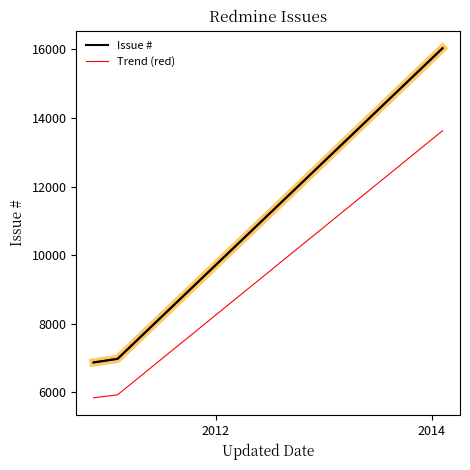

List the series in order of their peak value, lowest first.

Trend (red), Issue #